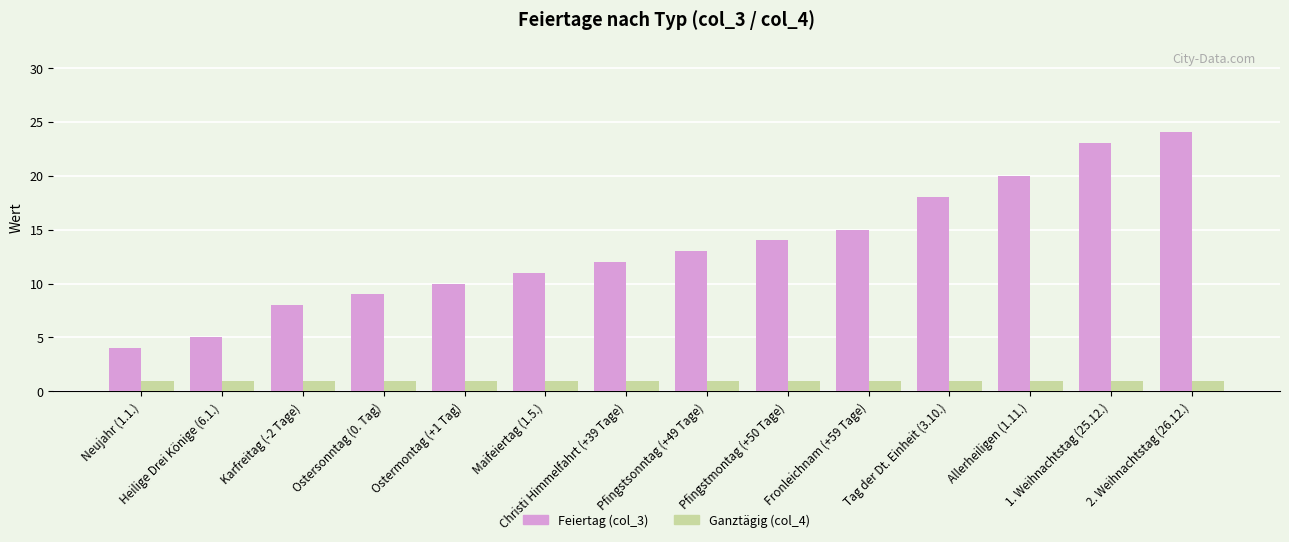

Reading left to right, transcribe all the data shown in this chart.

Feiertag (col_3): Neujahr (1.1.)=4	Heilige Drei Könige (6.1.)=5	Karfreitag (-2 Tage)=8	Ostersonntag (0. Tag)=9	Ostermontag (+1 Tag)=10	Maifeiertag (1.5.)=11	Christi Himmelfahrt (+39 Tage)=12	Pfingstsonntag (+49 Tage)=13	Pfingstmontag (+50 Tage)=14	Fronleichnam (+59 Tage)=15	Tag der Dt. Einheit (3.10.)=18	Allerheiligen (1.11.)=20	1. Weihnachtstag (25.12.)=23	2. Weihnachtstag (26.12.)=24
Ganztägig (col_4): Neujahr (1.1.)=1	Heilige Drei Könige (6.1.)=1	Karfreitag (-2 Tage)=1	Ostersonntag (0. Tag)=1	Ostermontag (+1 Tag)=1	Maifeiertag (1.5.)=1	Christi Himmelfahrt (+39 Tage)=1	Pfingstsonntag (+49 Tage)=1	Pfingstmontag (+50 Tage)=1	Fronleichnam (+59 Tage)=1	Tag der Dt. Einheit (3.10.)=1	Allerheiligen (1.11.)=1	1. Weihnachtstag (25.12.)=1	2. Weihnachtstag (26.12.)=1